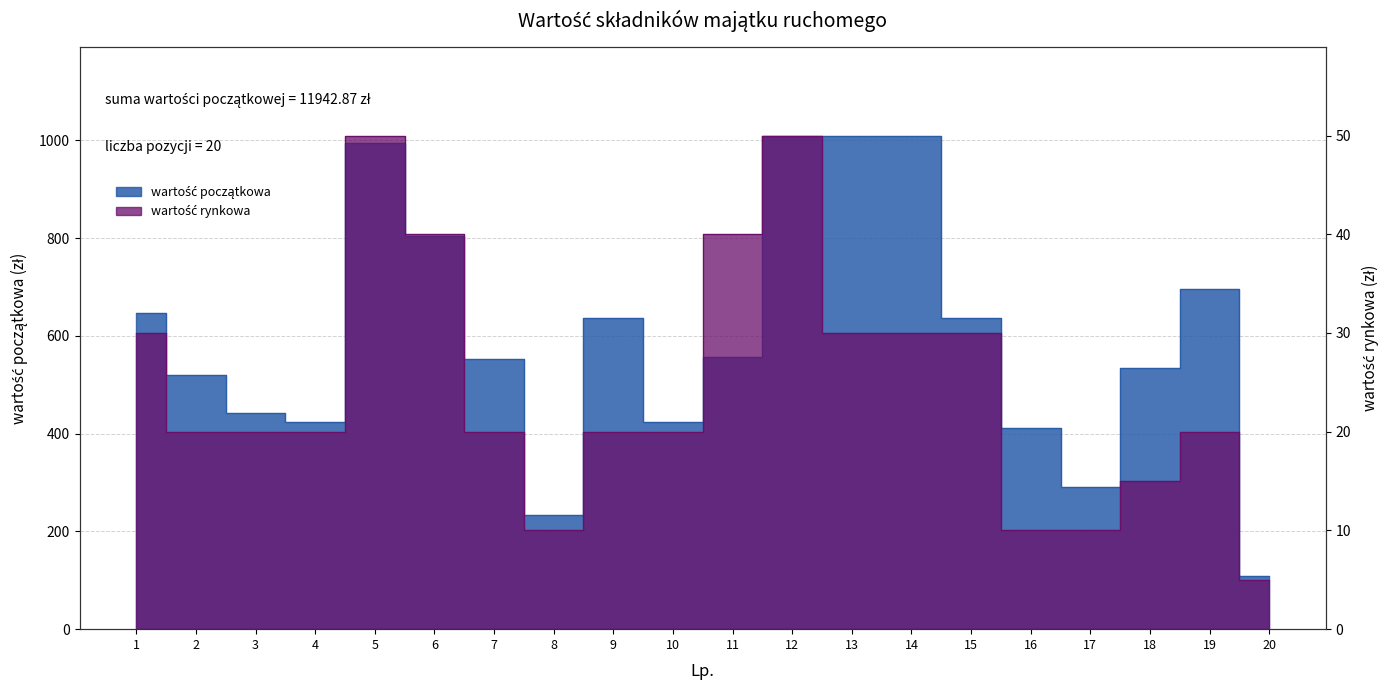

Rank the series by their average value, from highest to lowest.

wartość początkowa, wartość rynkowa